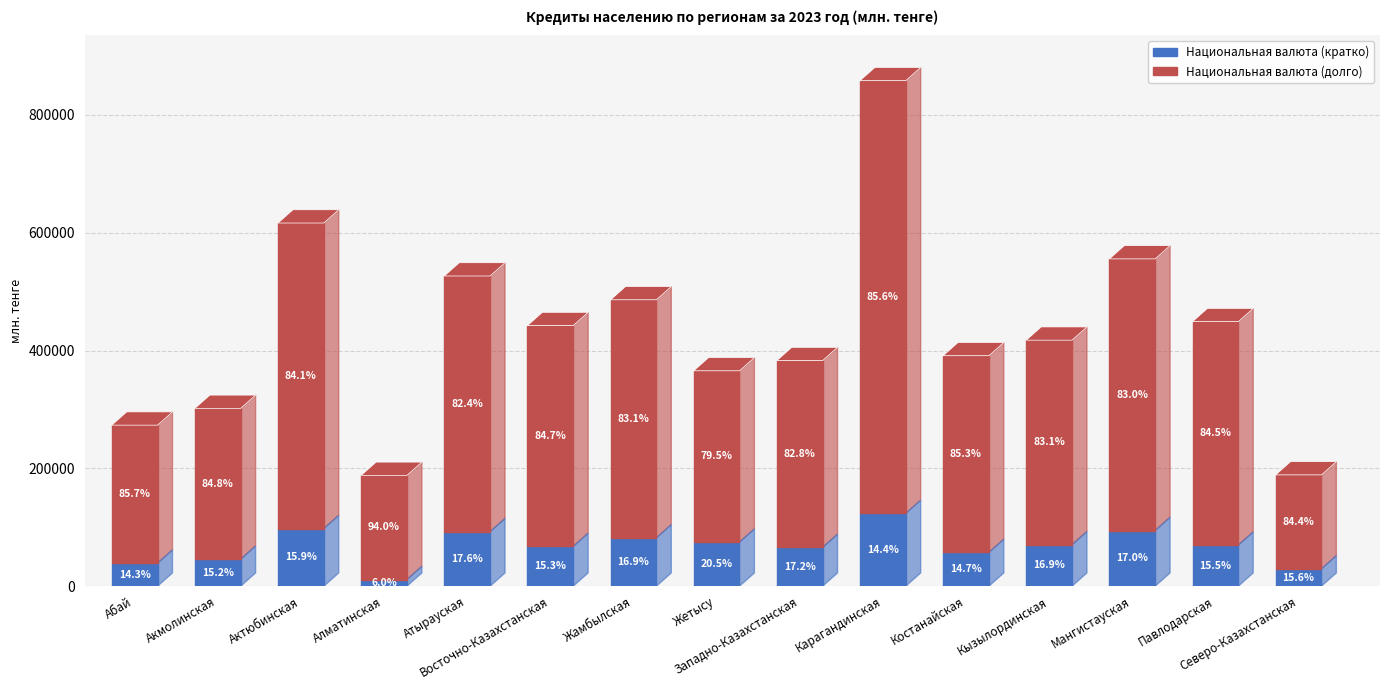

Reading left to right, extract all data points from this chart.

Национальная валюта (кратко): Абай=39172.2	Акмолинская=45812.5	Актюбинская=97759.9	Алматинская=11250.6	Атырауская=92467.2	Восточно-Казахстанская=67471.5	Жамбылская=82026.9	Жетысу=74766.4	Западно-Казахстанская=65824.6	Карагандинская=123491.4	Костанайская=57315.2	Кызылординская=70358.4	Мангистауская=94521.4	Павлодарская=69688.4	Северо-Казахстанская=29461.6
Национальная валюта (долго): Абай=234172.8	Акмолинская=256030.9	Актюбинская=518641.5	Алматинская=176872.5	Атырауская=434021.7	Восточно-Казахстанская=374871.7	Жамбылская=404067.0	Жетысу=290815.7	Западно-Казахстанская=317082.2	Карагандинская=734486.1	Костанайская=333852.8	Кызылординская=347176.4	Мангистауская=460980.5	Павлодарская=379300.3	Северо-Казахстанская=159435.4